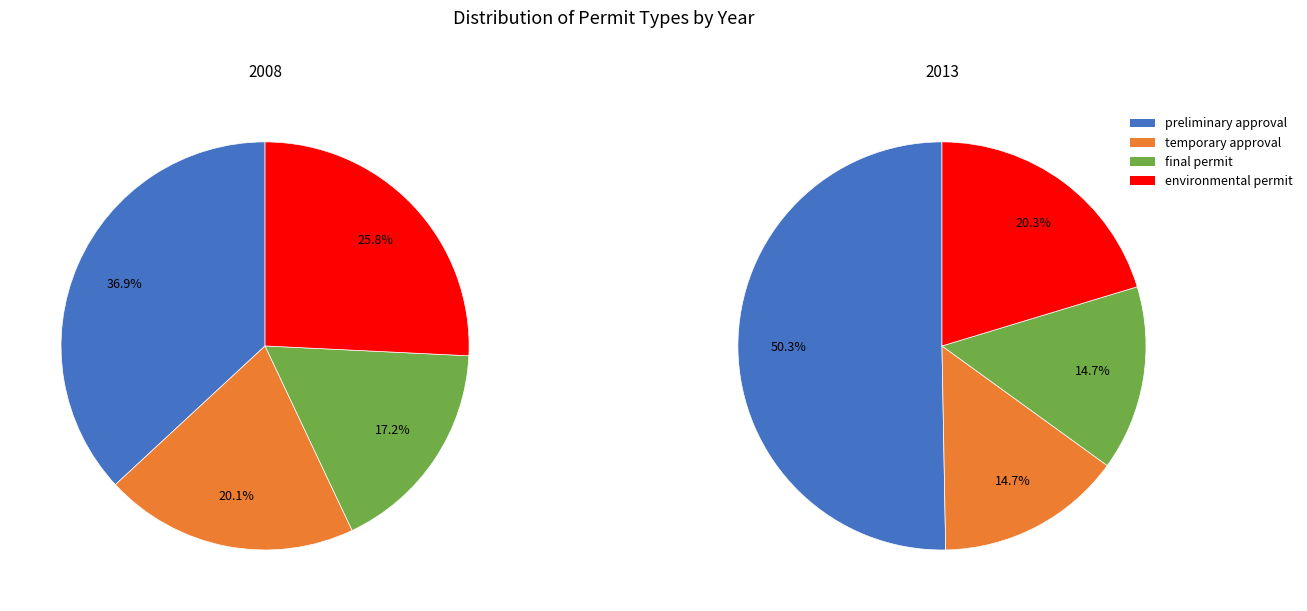

Count the number of slices in the pie.

4